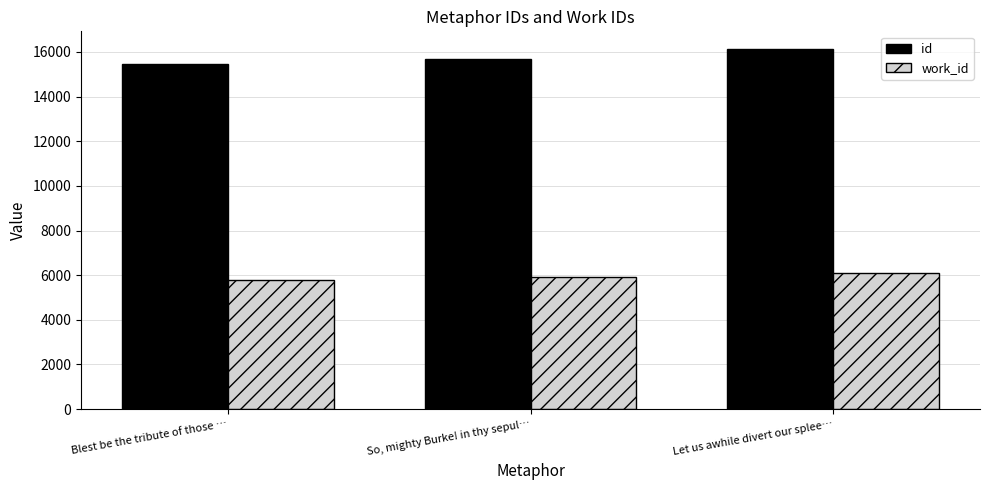

How many bars are there in total?

6